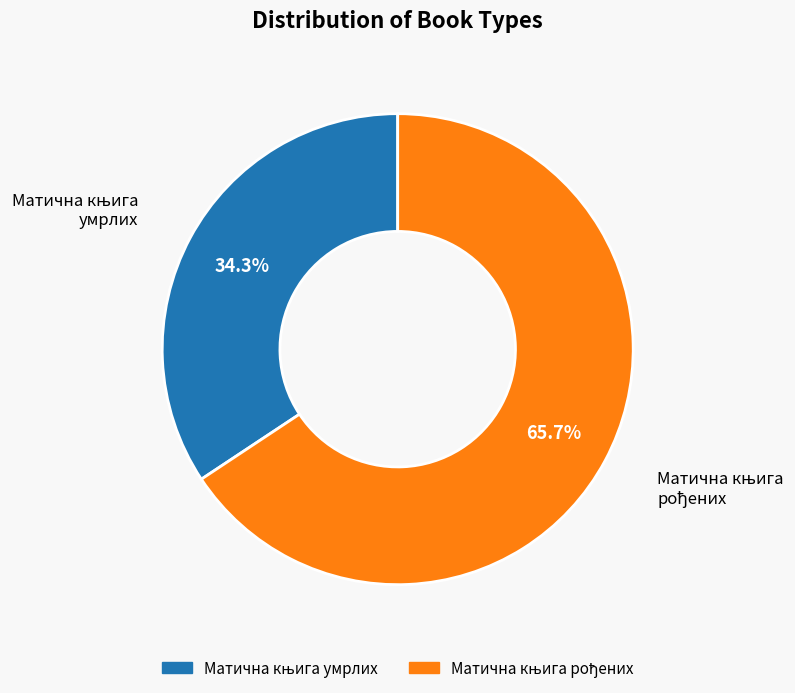

Is there any slice that represents more than half of the pie?

Yes